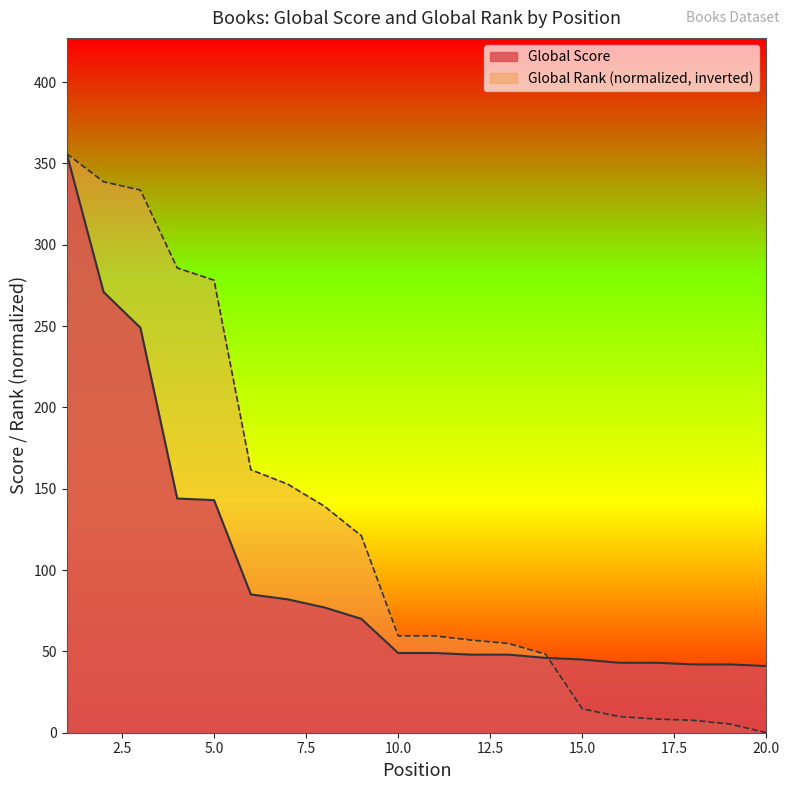

What is the difference between the highest and lowest values at 7?

70.8